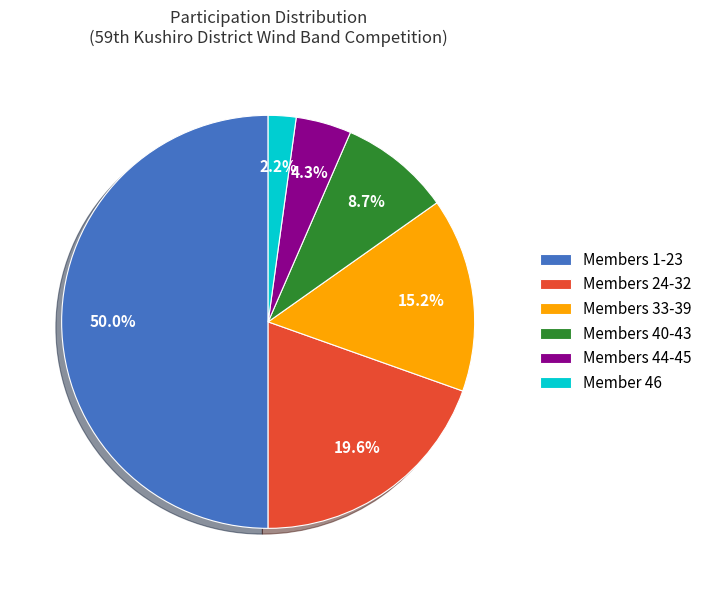

Which category has the biggest portion of the pie?

Members 1-23